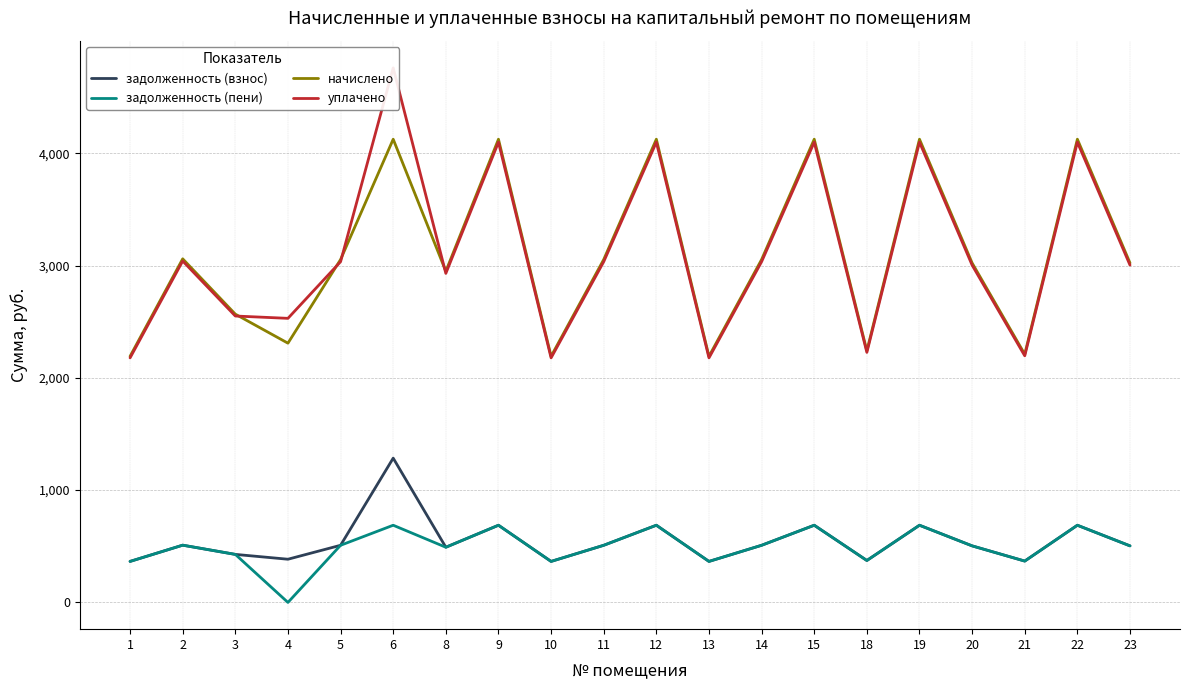

Reading left to right, extract all data points from this chart.

задолженность (взнос): 1=365.3	2=509.9	3=427.8	4=384.8	5=508.9	6=1284.8	8=491.4	9=687.4	10=365.3	11=508.9	12=687.4	13=365.3	14=508.9	15=687.4	18=373.5	19=687.4	20=503.8	21=368.3	22=687.4	23=503.8
задолженность (пени): 1=365.3	2=509.9	3=427.8	4=0.0	5=508.9	6=687.4	8=491.4	9=687.4	10=365.3	11=508.9	12=687.4	13=365.3	14=508.9	15=687.4	18=373.5	19=687.4	20=503.8	21=368.3	22=687.4	23=503.8
начислено: 1=2191.6	2=3059.5	3=2567.0	4=2308.5	5=3053.4	6=4124.5	8=2948.7	9=4124.5	10=2191.6	11=3053.4	12=4124.5	13=2191.6	14=3053.4	15=4124.5	18=2240.8	19=4124.5	20=3022.6	21=2210.0	22=4124.5	23=3022.6
уплачено: 1=2177.7	2=3040.1	3=2550.4	4=2529.6	5=3034.1	6=4759.7	8=2930.0	9=4098.4	10=2177.7	11=3034.1	12=4098.4	13=2177.7	14=3034.1	15=4098.4	18=2226.6	19=4098.4	20=3003.5	21=2196.0	22=4098.4	23=3003.5